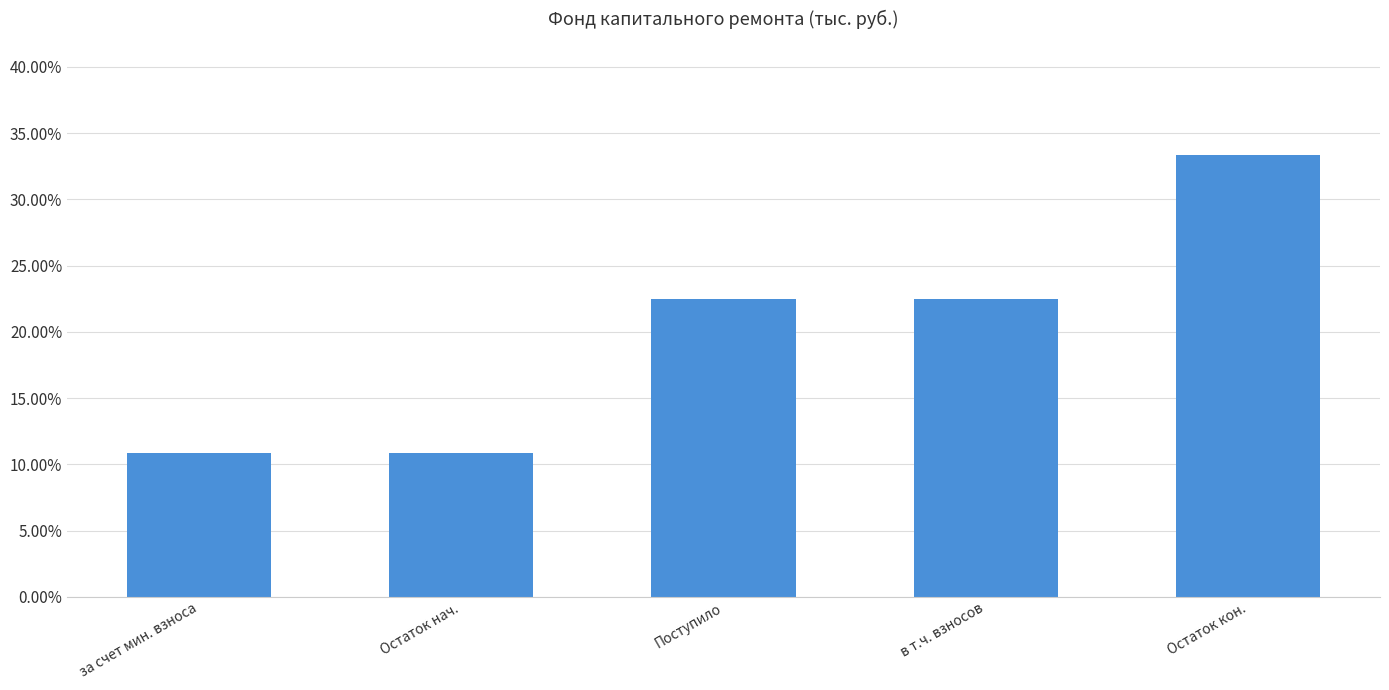

List the labels in order of value, largest first.

Остаток кон., Поступило, в т.ч. взносов, за счет мин. взноса, Остаток нач.